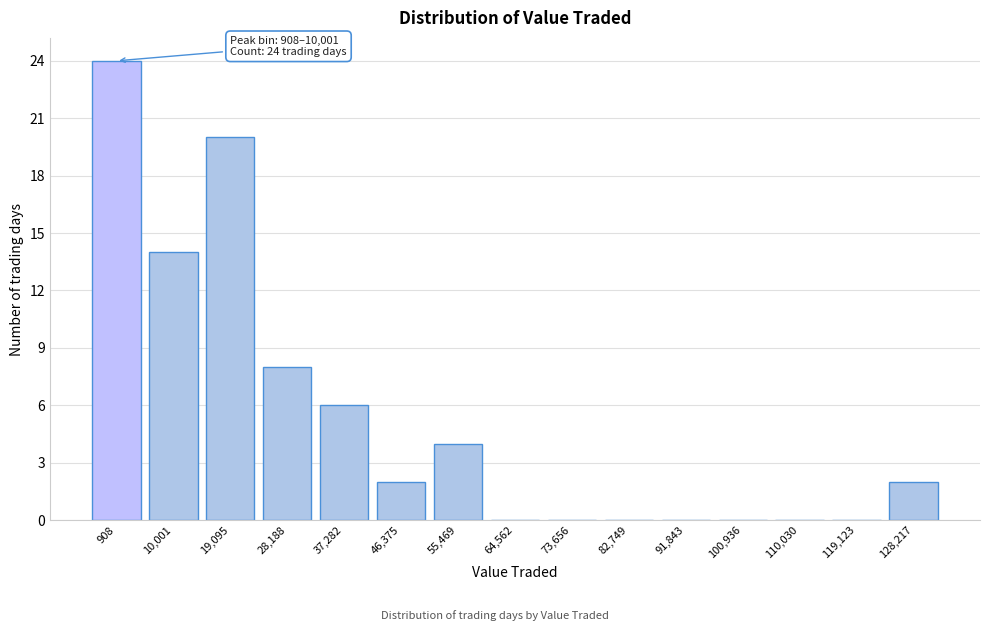

Reading left to right, extract all data points from this chart.

908=24	10,001=14	19,095=20	28,188=8	37,282=6	46,375=2	55,469=4	64,562=0	73,656=0	82,749=0	91,843=0	100,936=0	110,030=0	119,123=0	128,217=2